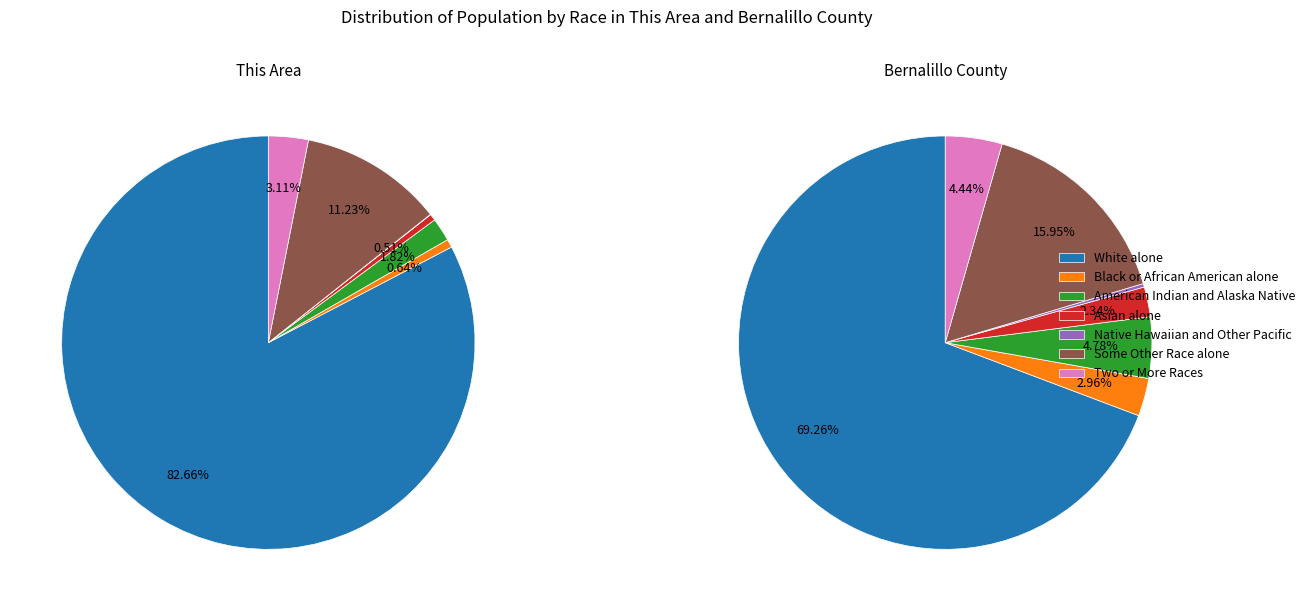

Count the number of slices in the pie.

7